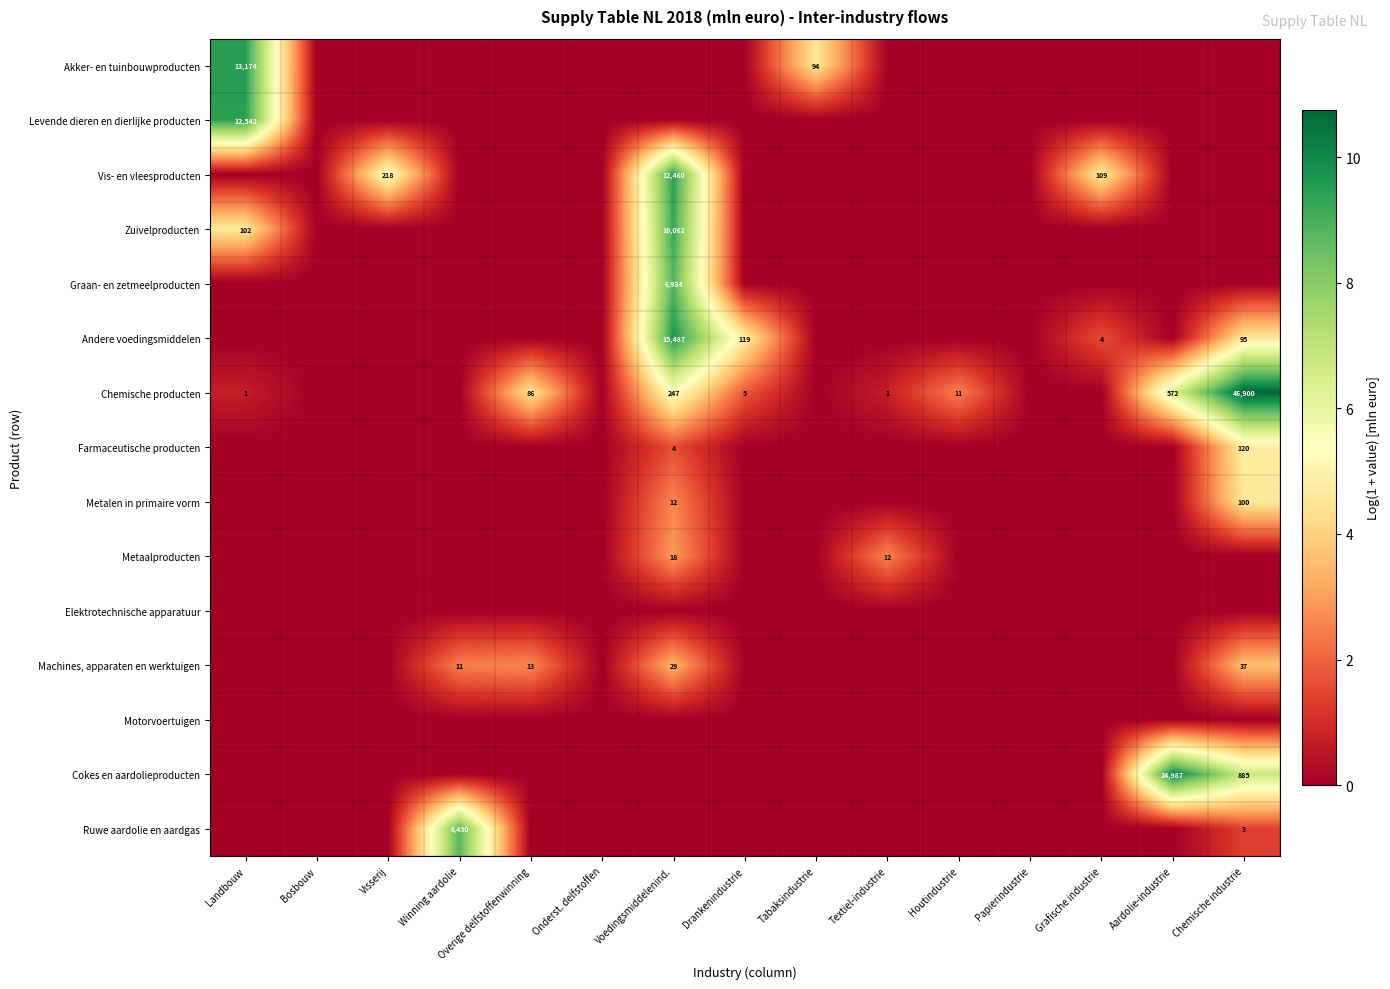

True or false: Vis- en vleesproducten has a value of 16244 at Voedingsmiddelenind..

False